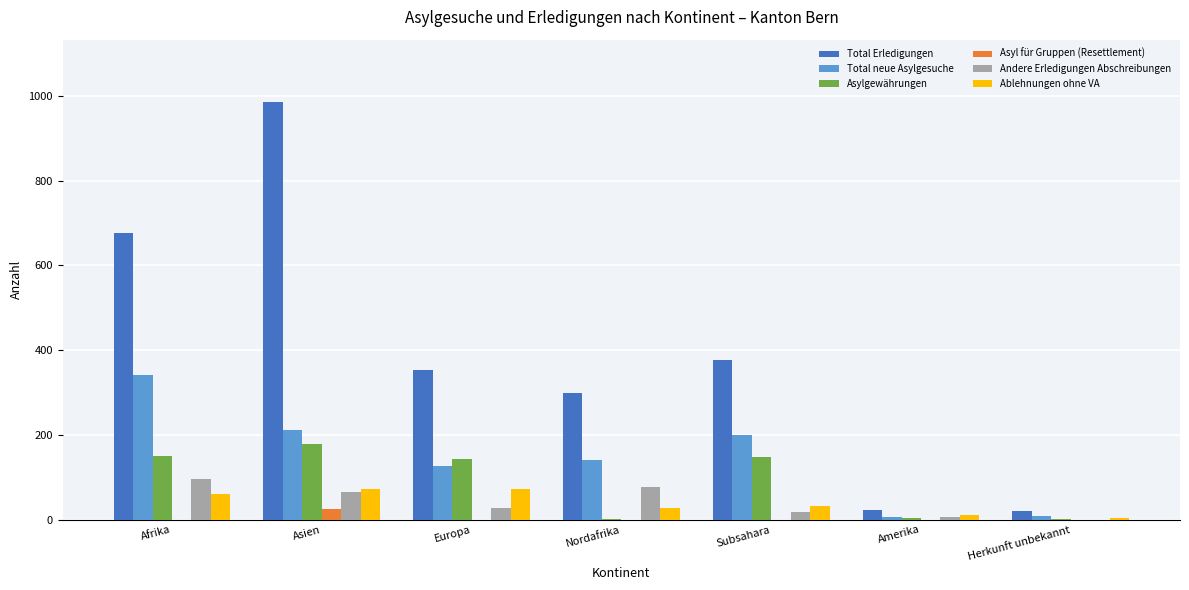

At which label does Total neue Asylgesuche first exceed 141?

Afrika